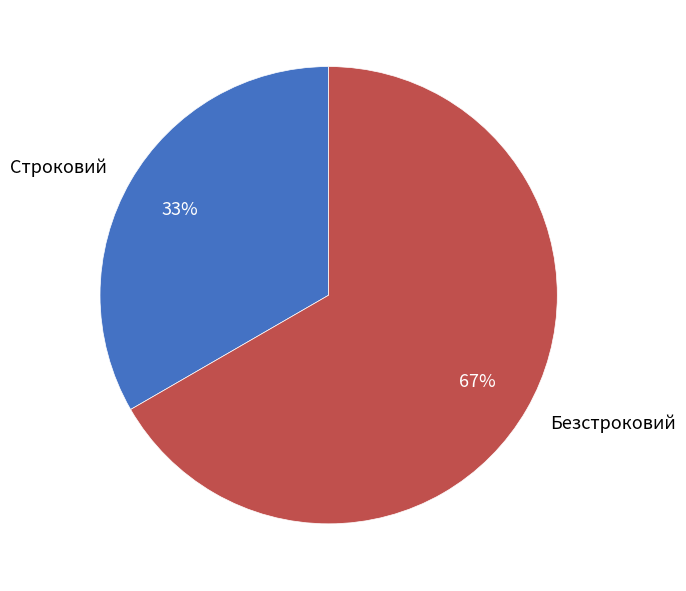

True or false: Безстроковий accounts for 61% of the total.

False